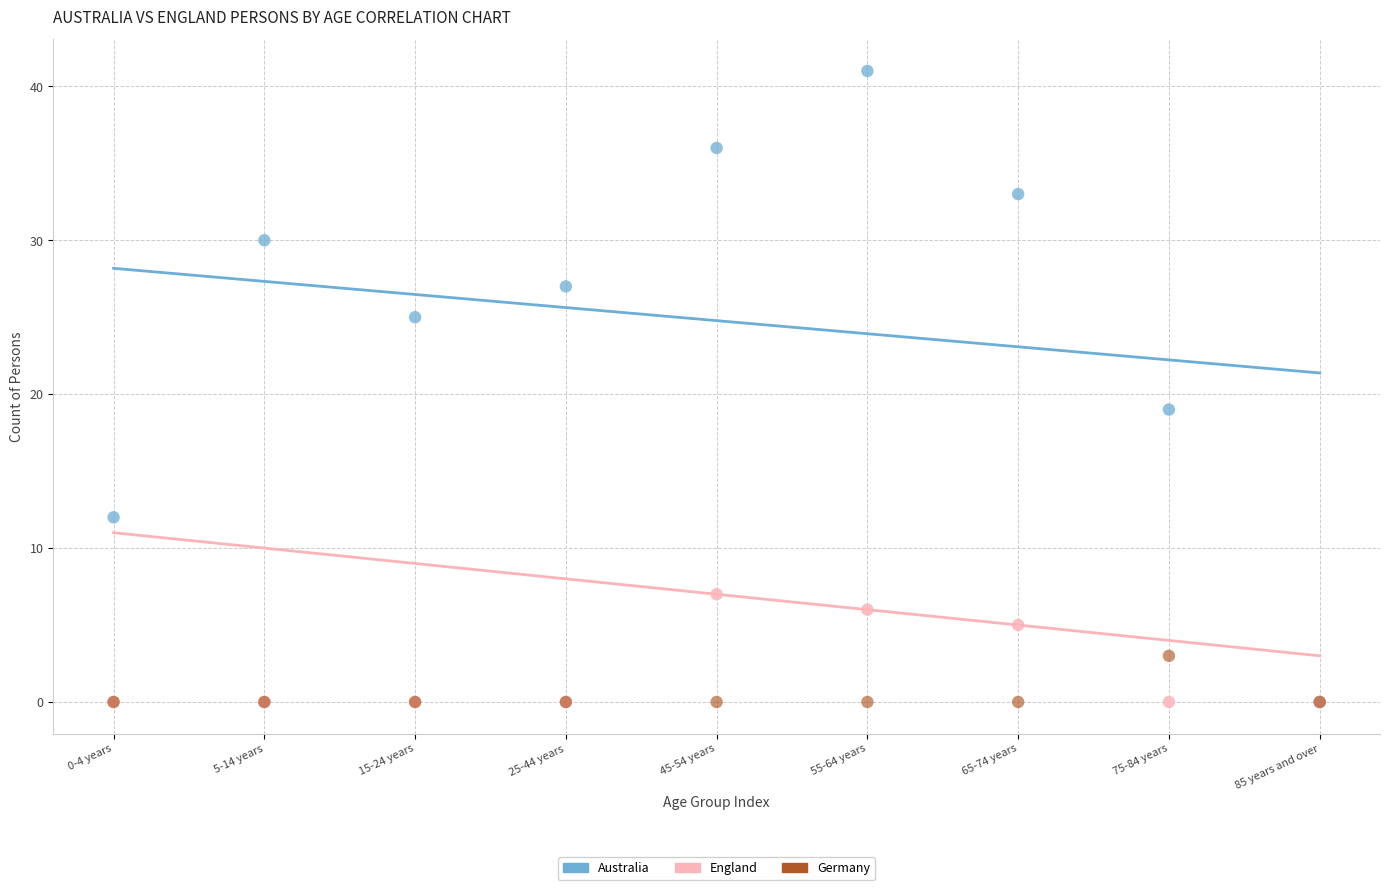

Across all series, what Y value is closest to 20?

19